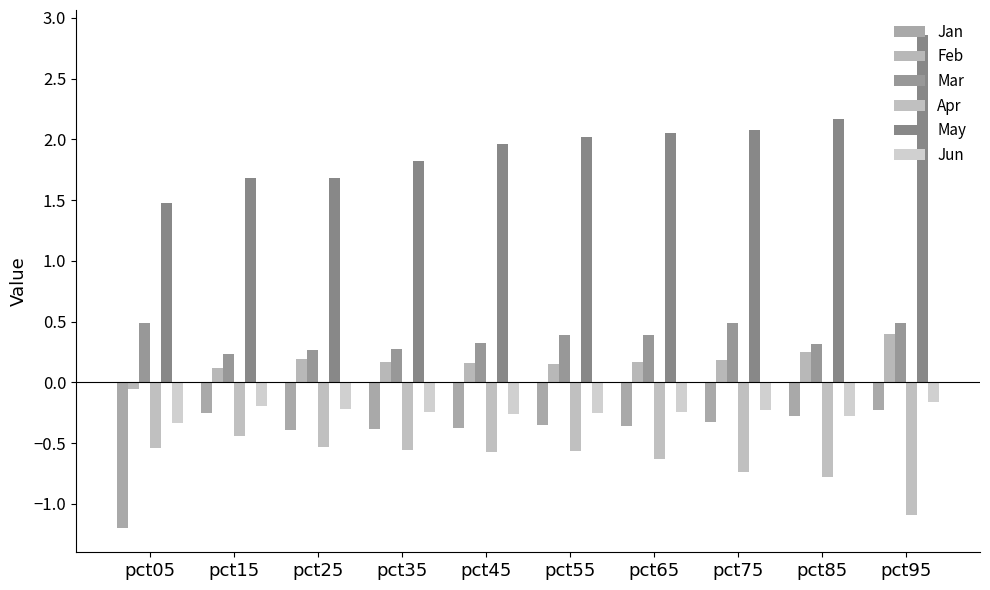

Which category has the lowest value in the Jan series?

pct05